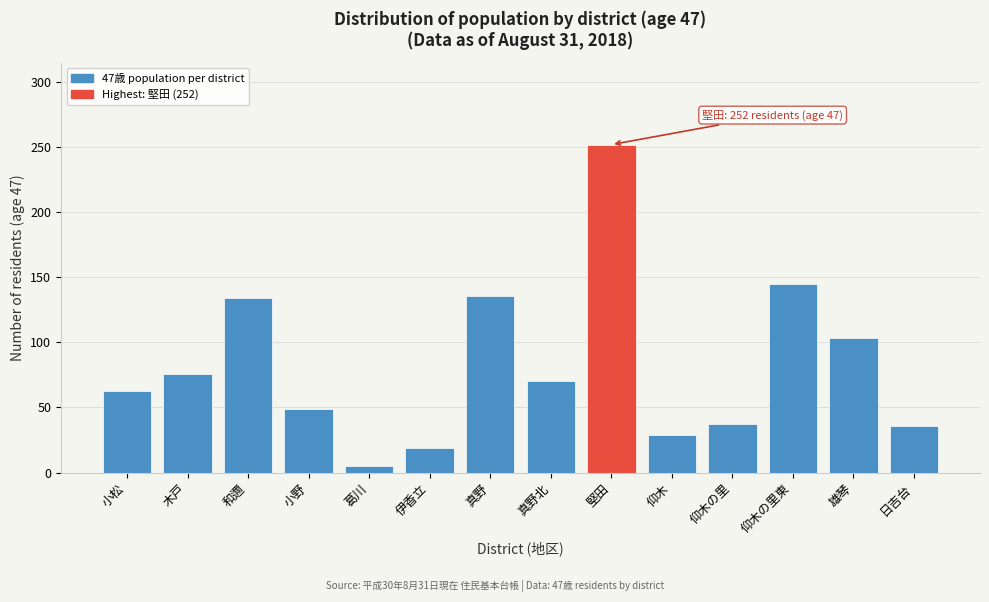

The value at 雄琴 is 184. True or false?

False